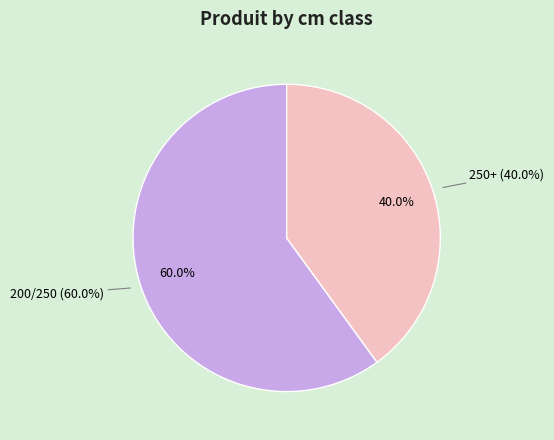

To the nearest percent, what is the combined percentage of 200/250 and 250+?

100%